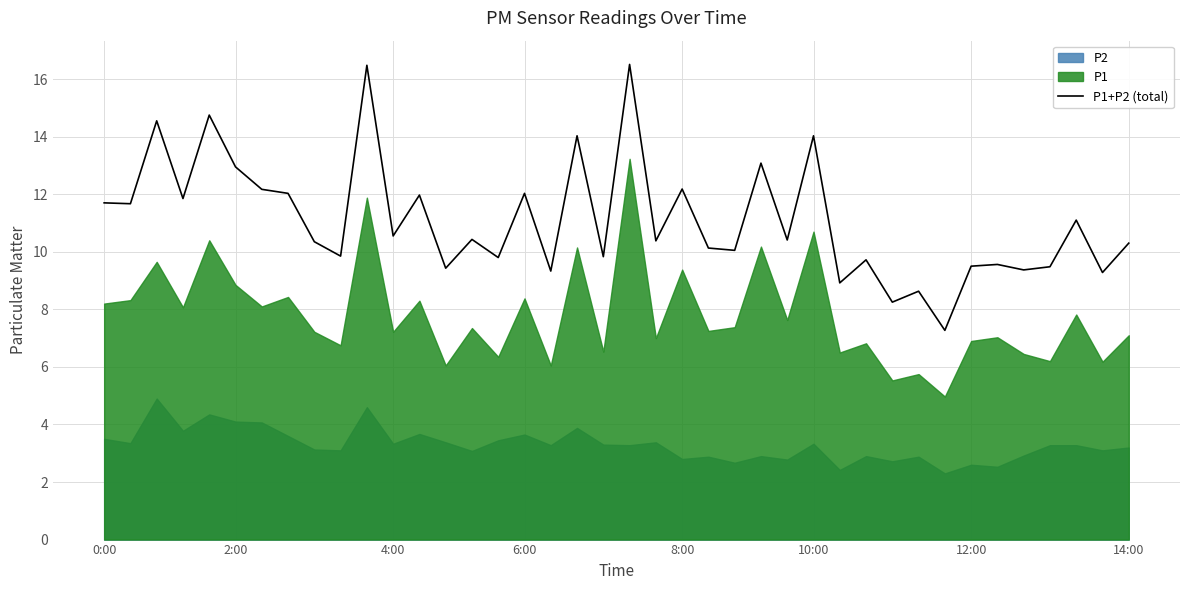

What is the highest value of the P1+P2 (total) series?

16.5